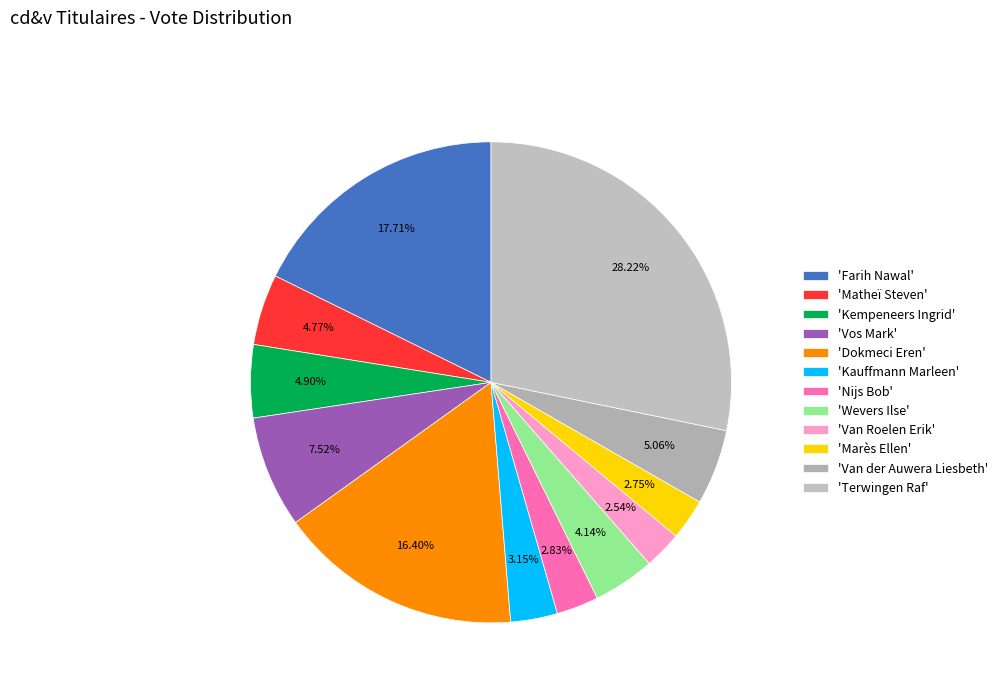

To the nearest percent, what is the average slice percentage?

8%